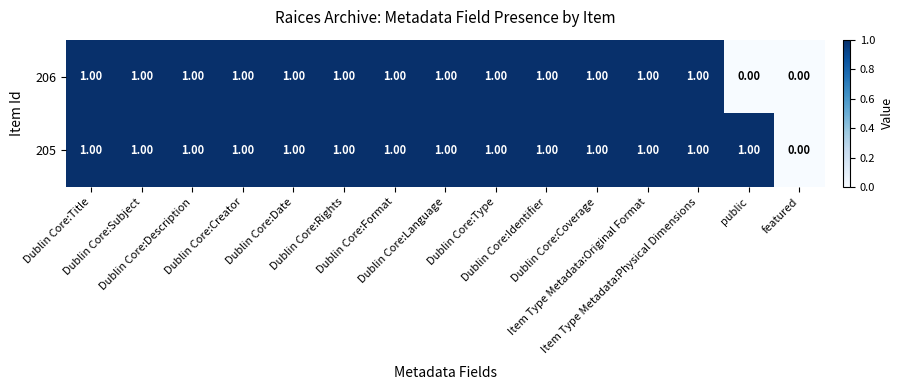

Which series has the largest total across all categories?

205